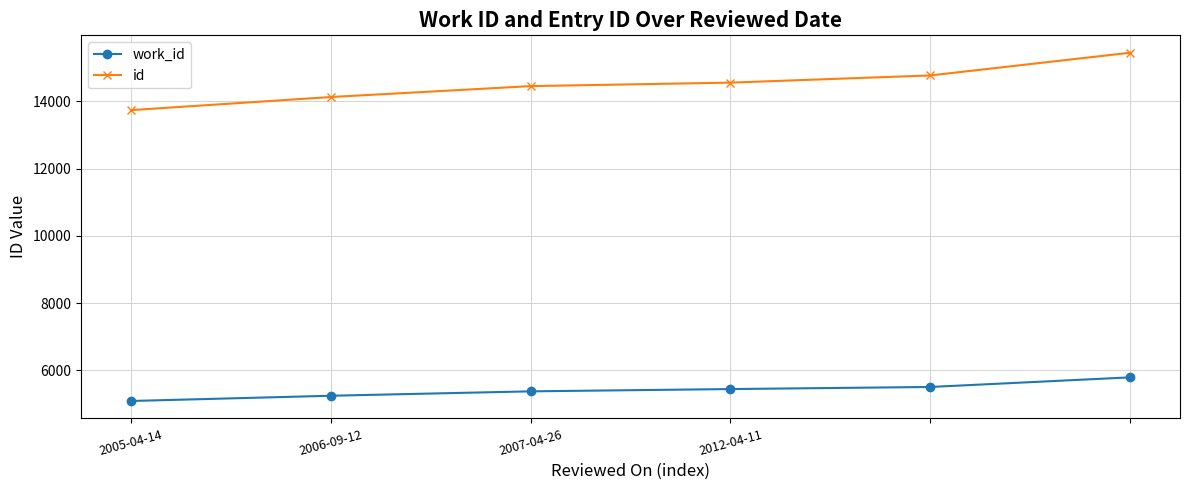

How many categories are shown in the chart?

6